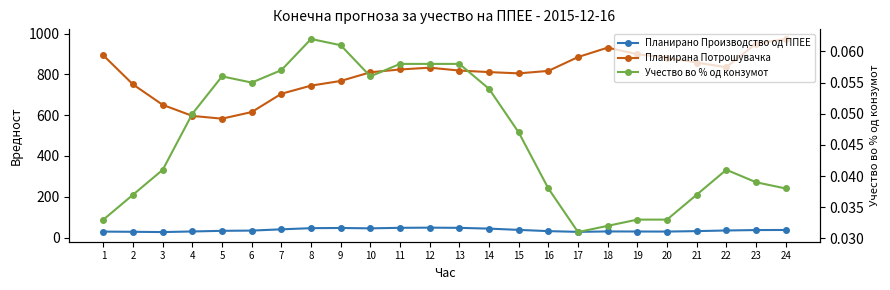

In Учество во % од конзумот, how many points are higher than both neighbors (excluding endpoints)?

3